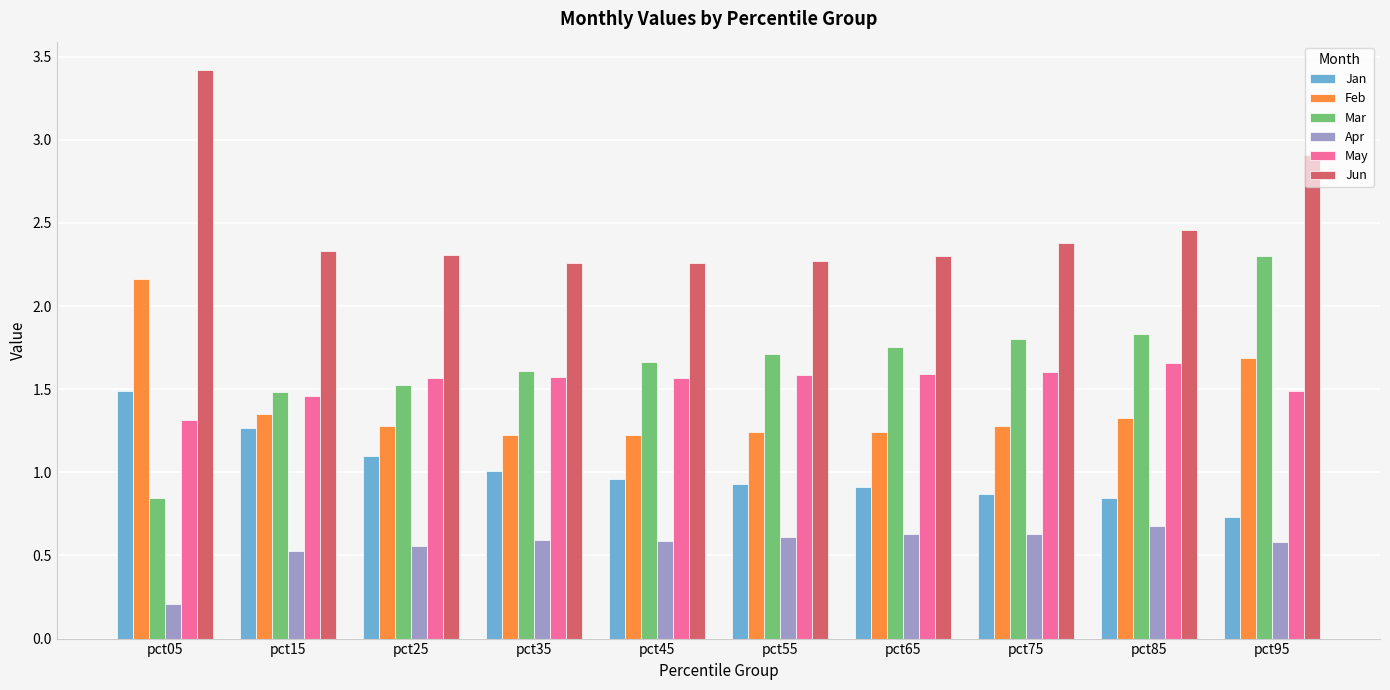

What is the sum of the Mar values at pct55 and pct45?

3.4